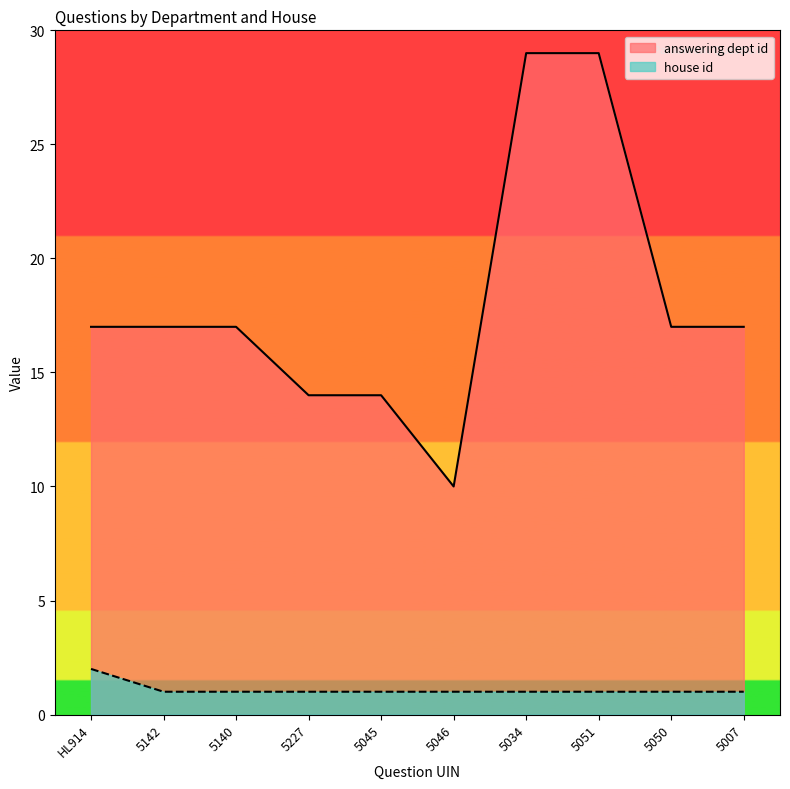

At which category does the chart reach its minimum across all series?

5142